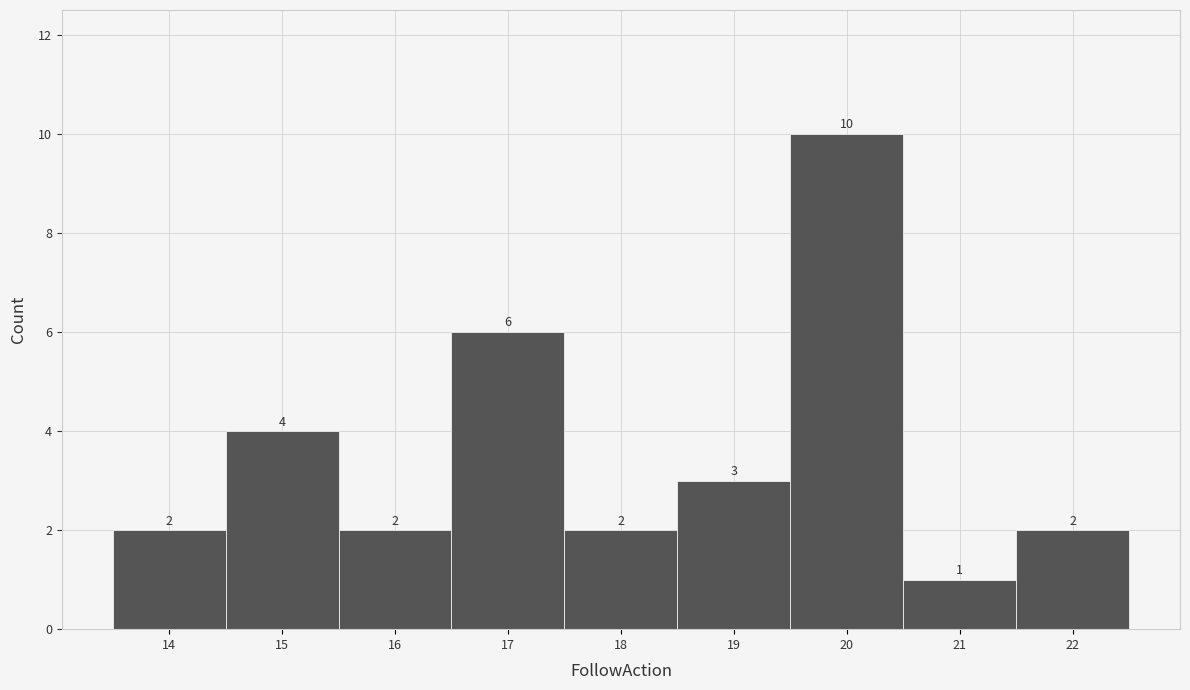

Reading left to right, transcribe this chart: for each bar, give the range it covers on the x-axis and its height.

13.5 to 14.5: 2
14.5 to 15.5: 4
15.5 to 16.5: 2
16.5 to 17.5: 6
17.5 to 18.5: 2
18.5 to 19.5: 3
19.5 to 20.5: 10
20.5 to 21.5: 1
21.5 to 22.5: 2